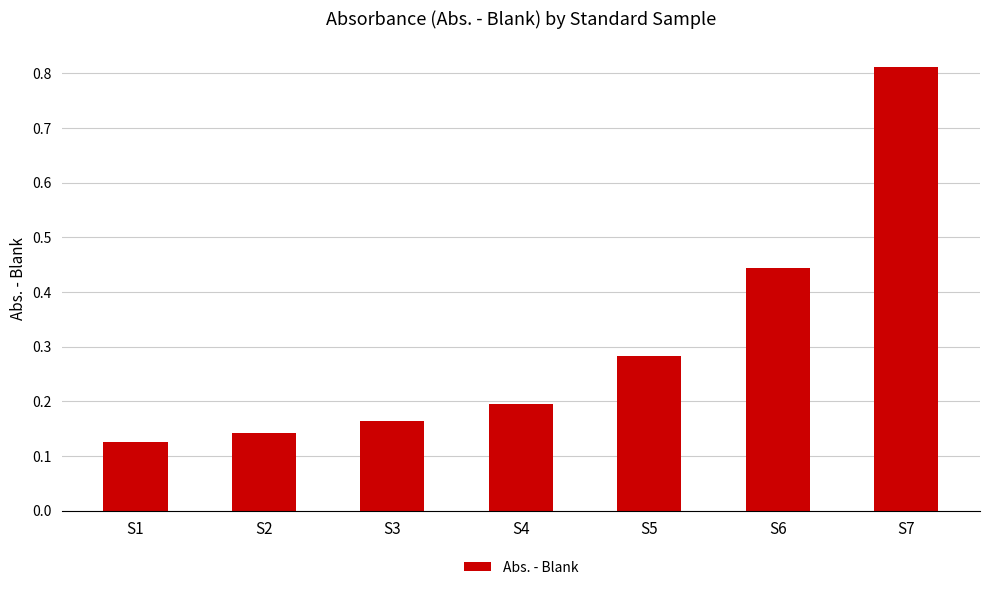

Which category has the highest value across all series?

S7